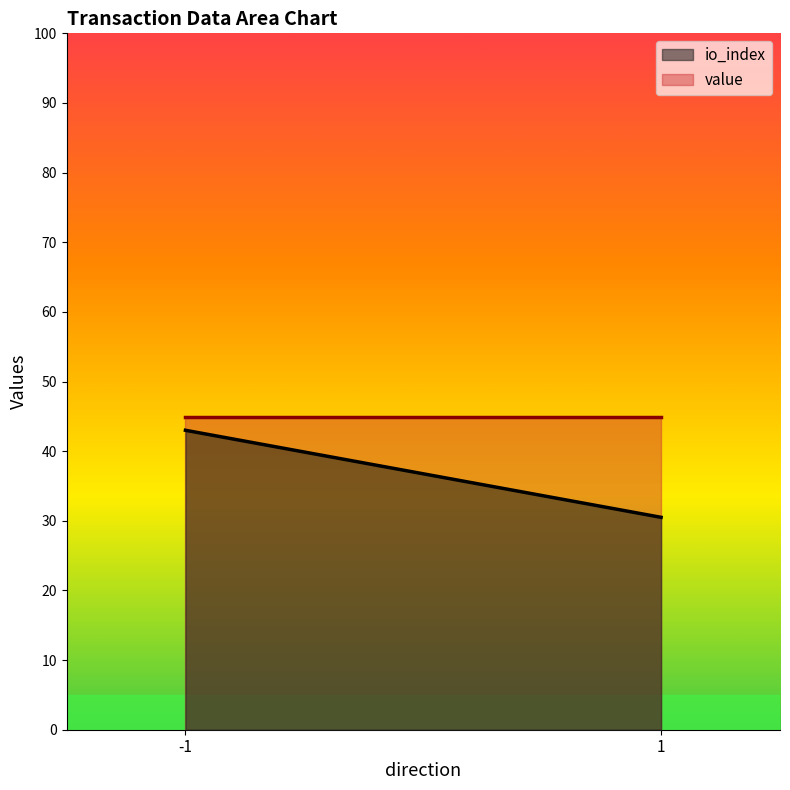

List the series in order of their overall mean, highest first.

value, io_index